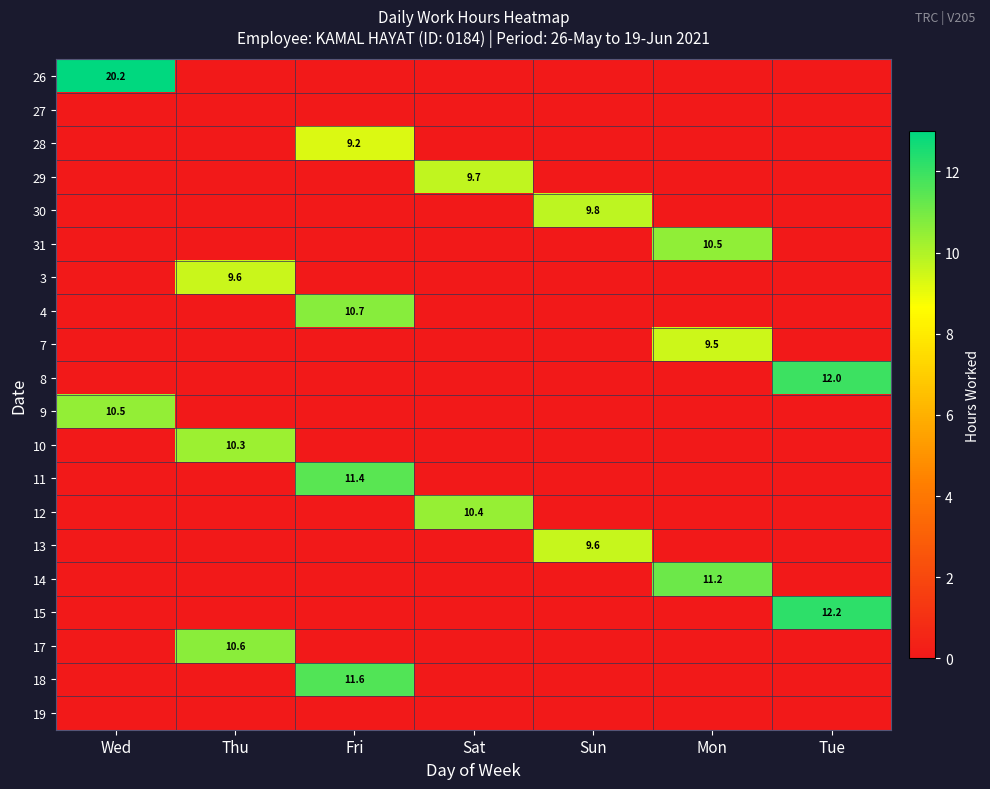

Rank the series by their maximum value, from lowest to highest.

27, 19, 28, 7, 3, 13, 29, 30, 10, 12, 9, 31, 17, 4, 14, 11, 18, 8, 15, 26